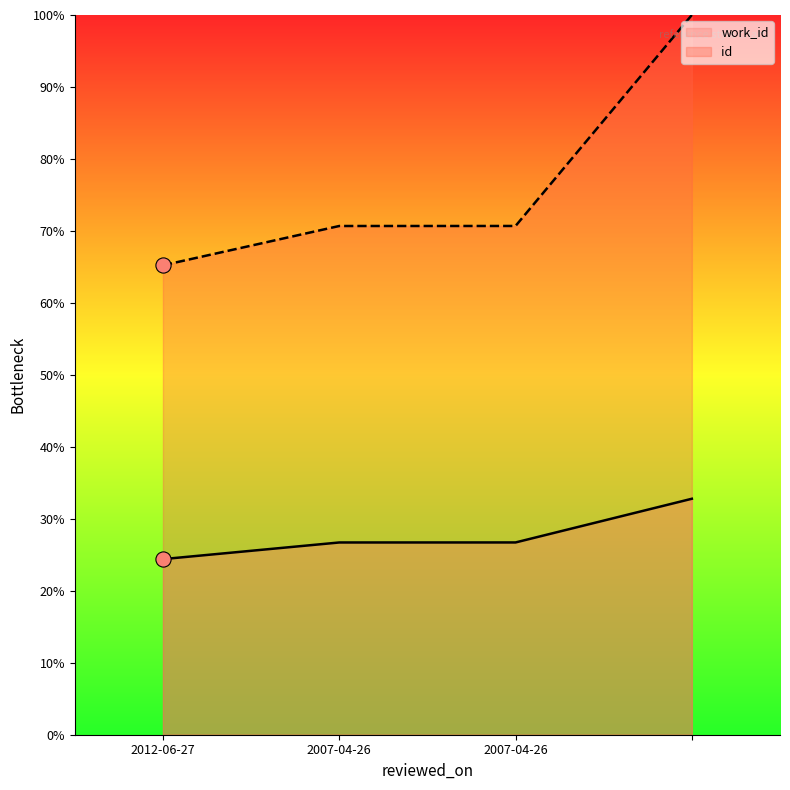

At how many categories does at least one series exceed 98?

1